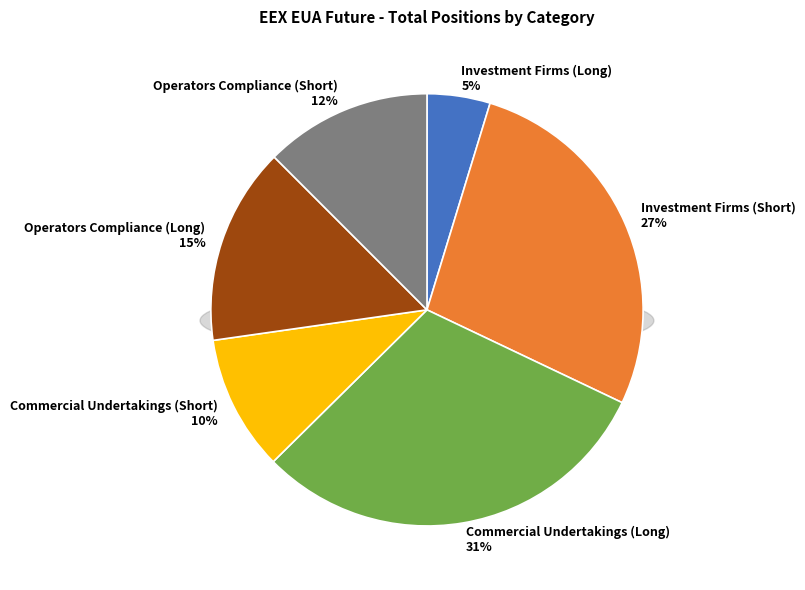

Rank the categories by value from lowest to highest.

Investment Firms (Long), Commercial Undertakings (Short), Operators Compliance (Short), Operators Compliance (Long), Investment Firms (Short), Commercial Undertakings (Long)